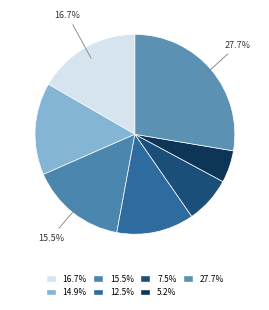

How many segments does this pie chart have?

7